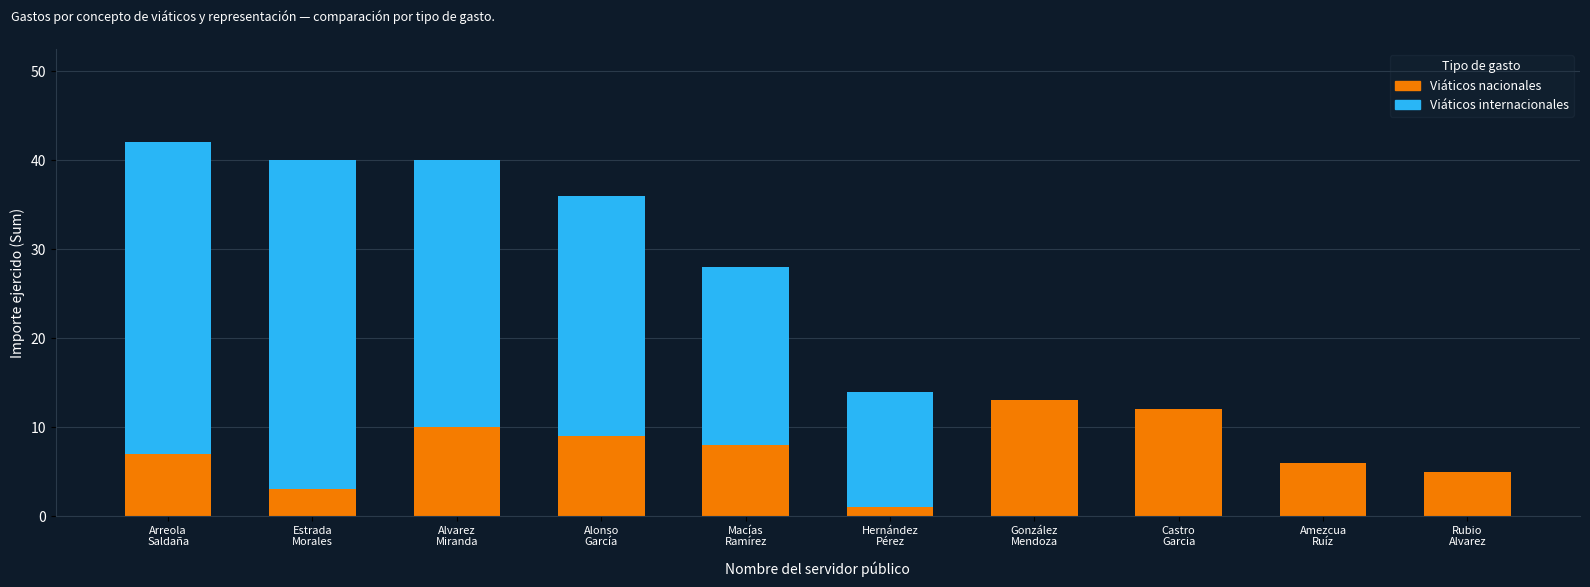

What is the maximum value for Viáticos nacionales?

13